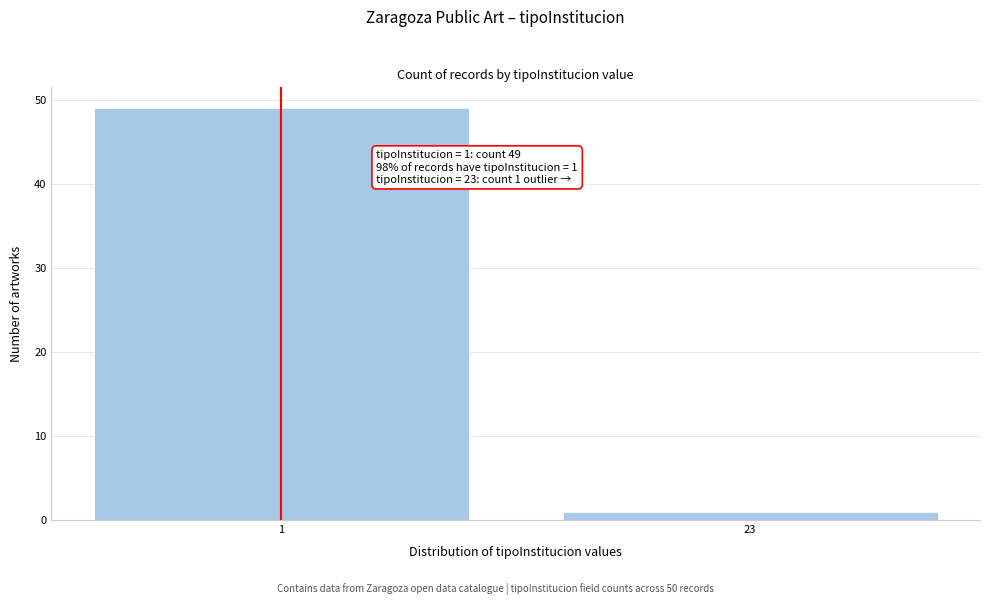

Reading left to right, what are all the values shown in this chart?

1=49	23=1